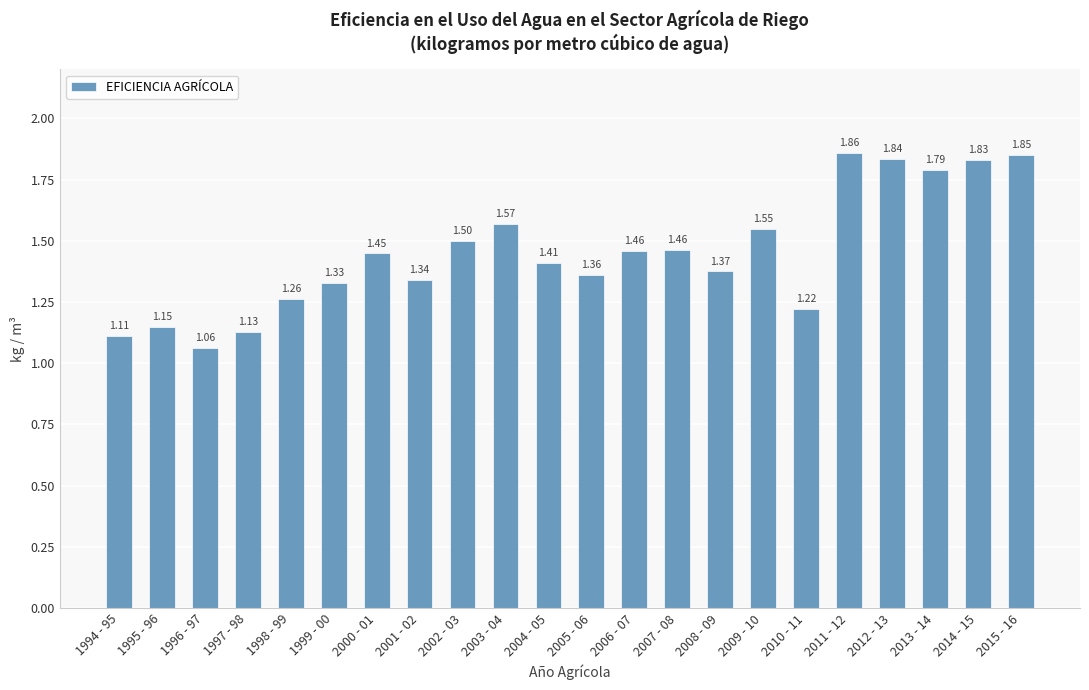

Approximately how many times larger is the value at 1995 - 96 compared to 2004 - 05?

0.8